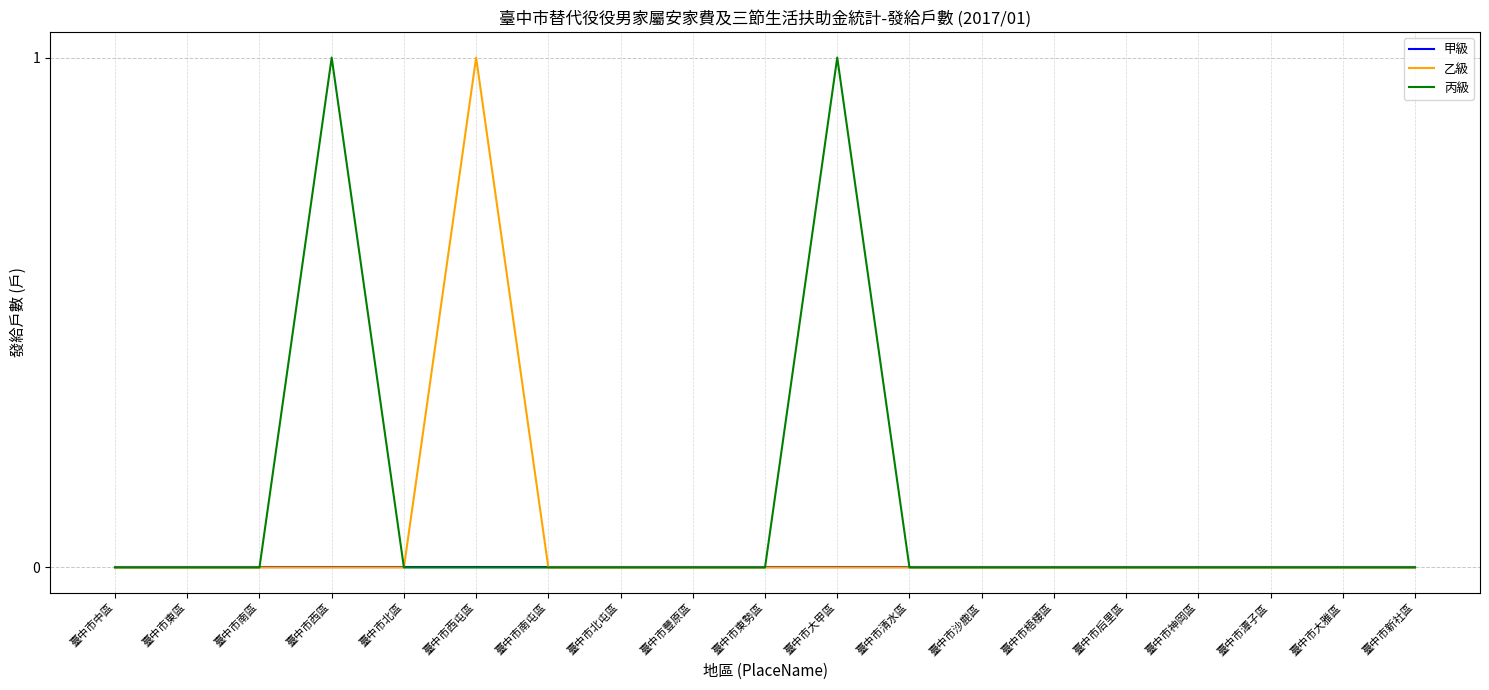

Which series has the largest total across all categories?

丙級